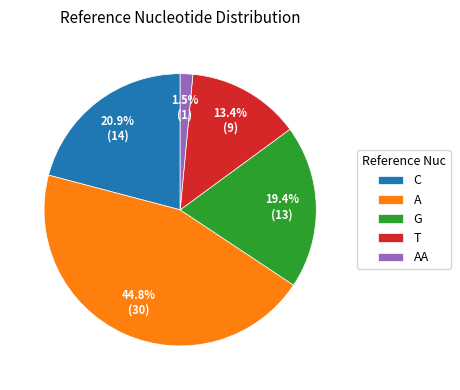

Is the sum of T and C greater than half?

No